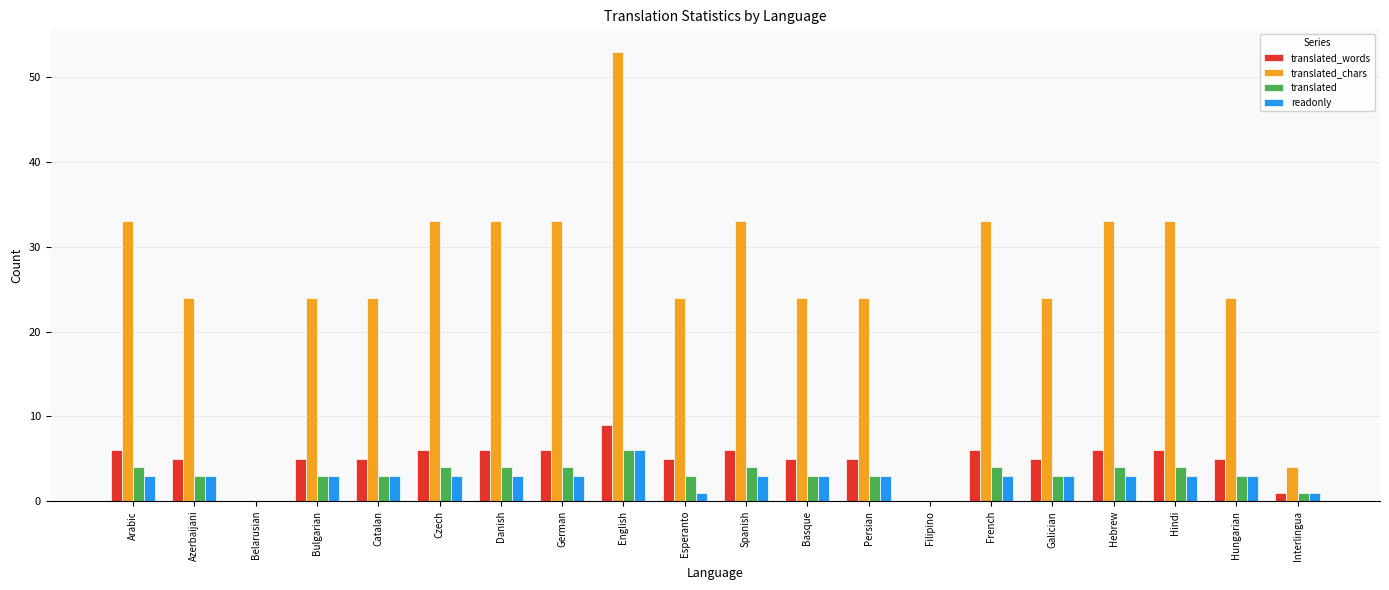

Reading right to left, list all the values displayed in this chart.

translated_words: 1	5	6	6	5	6	0	5	5	6	5	9	6	6	6	5	5	0	5	6
translated_chars: 4	24	33	33	24	33	0	24	24	33	24	53	33	33	33	24	24	0	24	33
translated: 1	3	4	4	3	4	0	3	3	4	3	6	4	4	4	3	3	0	3	4
readonly: 1	3	3	3	3	3	0	3	3	3	1	6	3	3	3	3	3	0	3	3